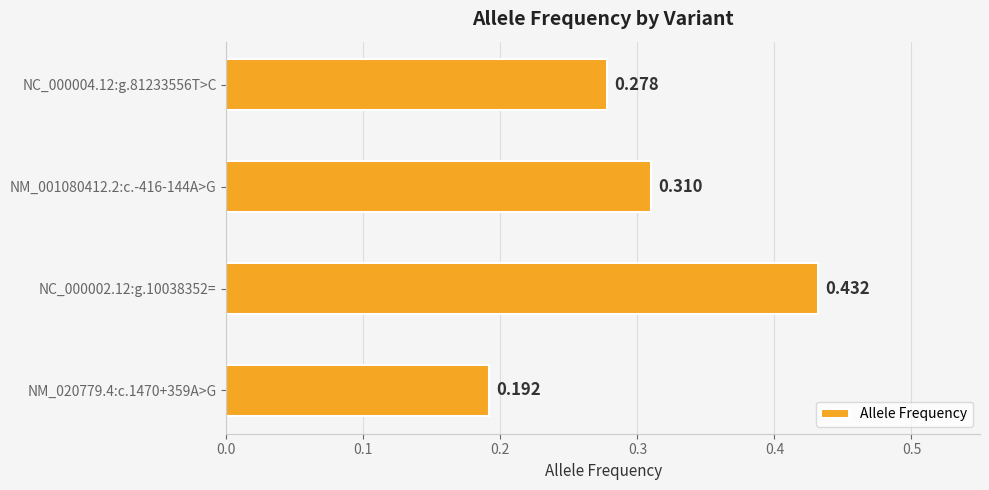

List the labels in order of value, largest first.

NC_000002.12:g.10038352=, NM_001080412.2:c.-416-144A>G, NC_000004.12:g.81233556T>C, NM_020779.4:c.1470+359A>G